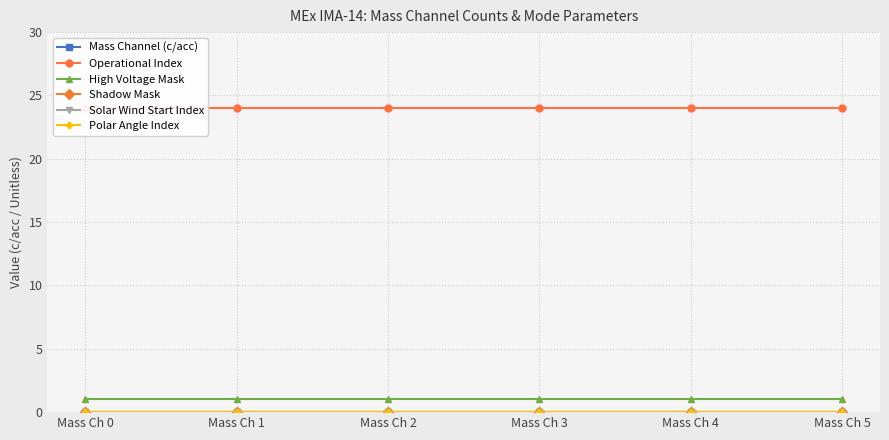

What is the total value across all series at Mass Ch 5?

25